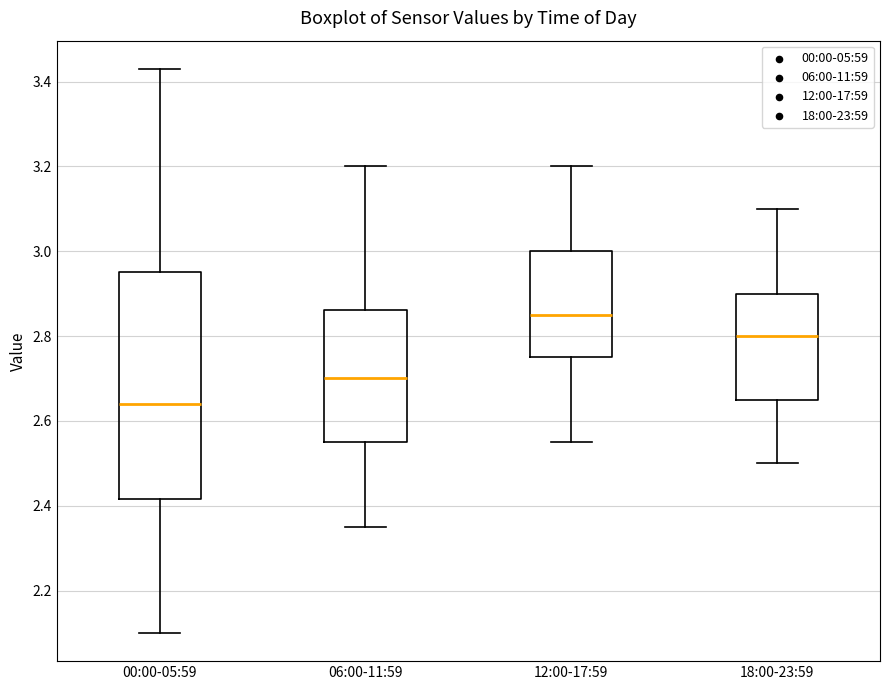

Comparing the boxes themselves (not the whiskers), which one is the tallest?

00:00-05:59